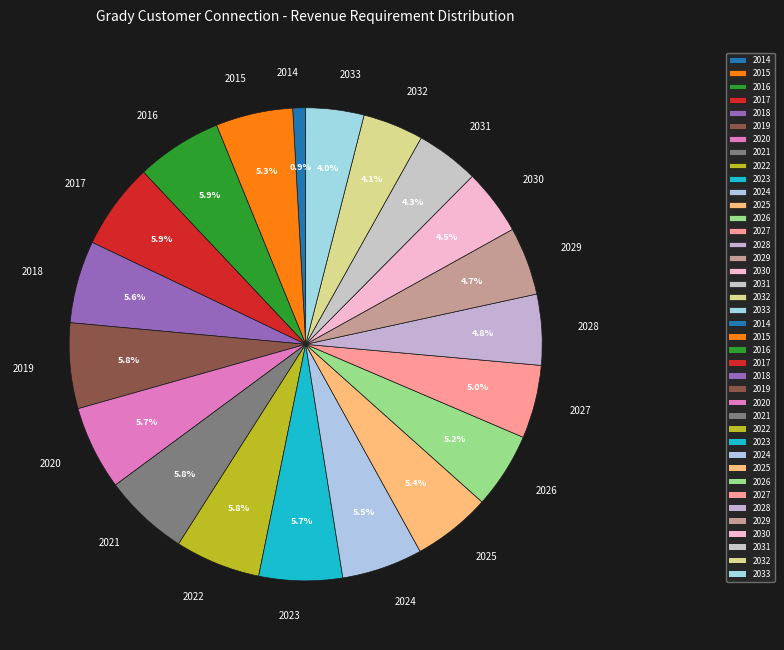

What is the ratio of the value at 2027 to the value at 2021?

0.9